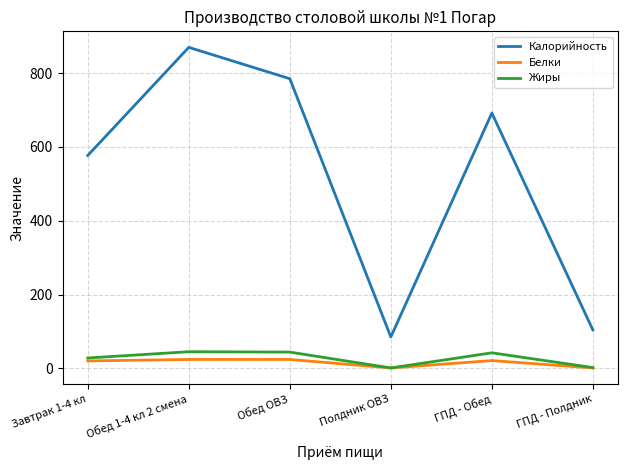

Which label corresponds to the largest value in the chart?

Обед 1-4 кл 2 смена